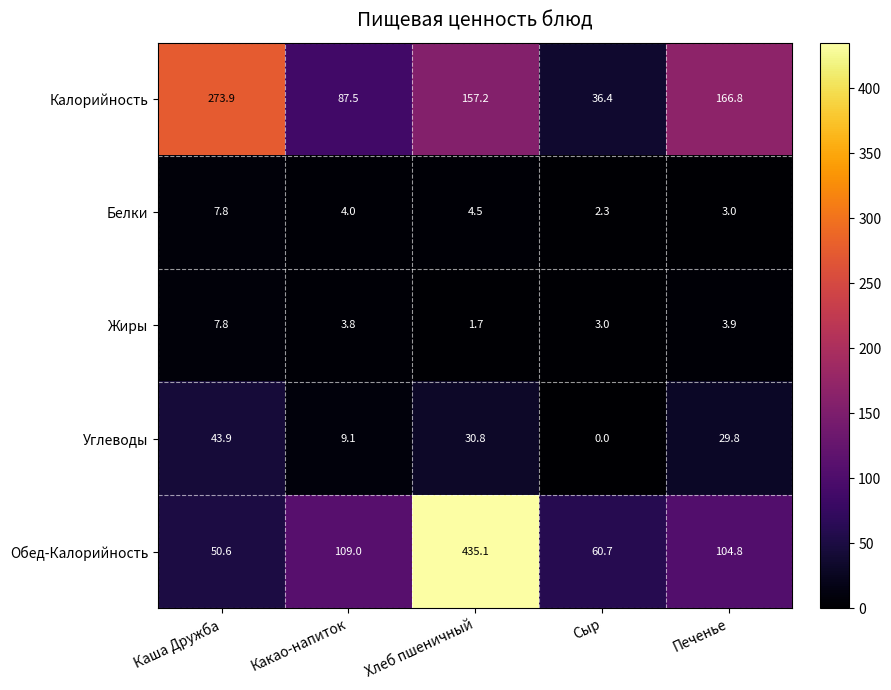

Rank the series at Хлеб пшеничный from lowest to highest value.

Жиры, Белки, Углеводы, Калорийность, Обед-Калорийность